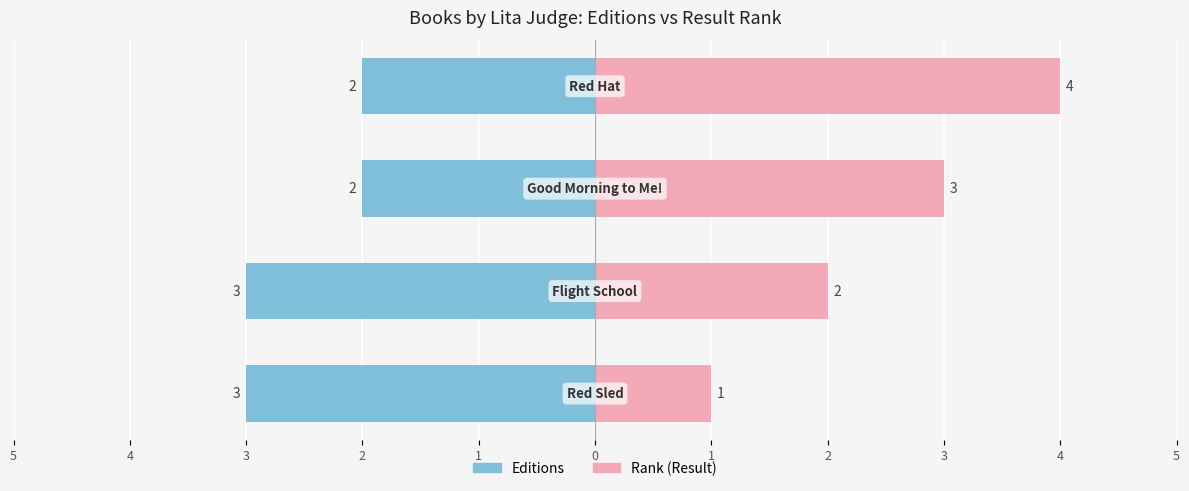

What are all the series names shown in the legend?

Editions, Rank (Result)